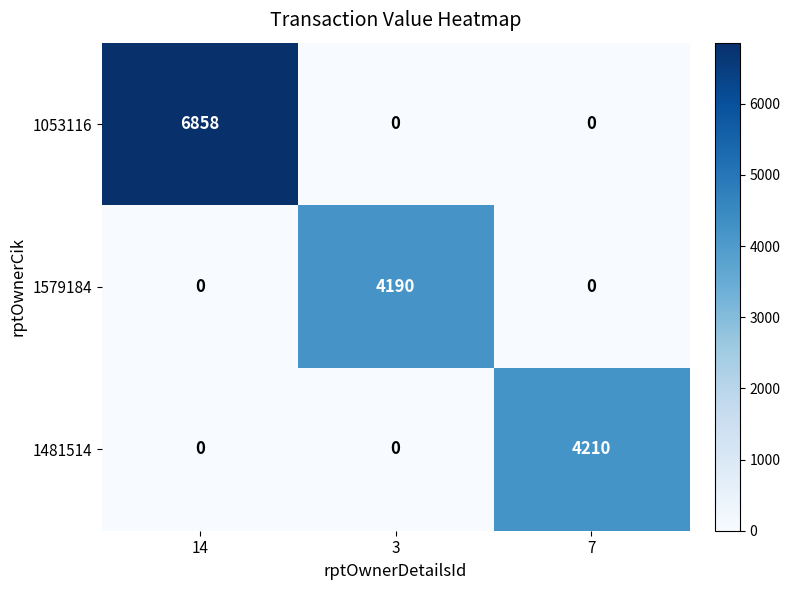

What is the average value of the 1053116 series?

2286